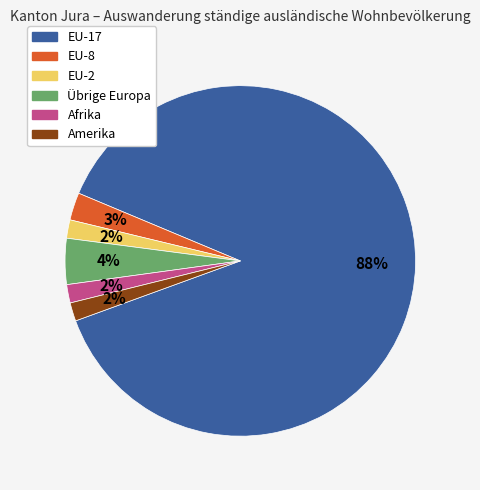

Does any single category account for the majority?

Yes